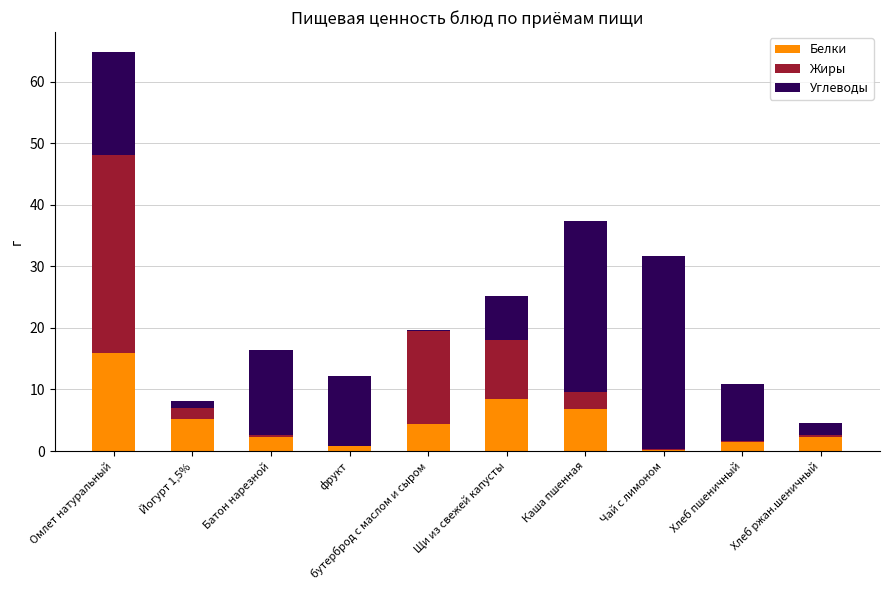

The value of Белки at Хлеб пшеничный is 1.5. True or false?

True